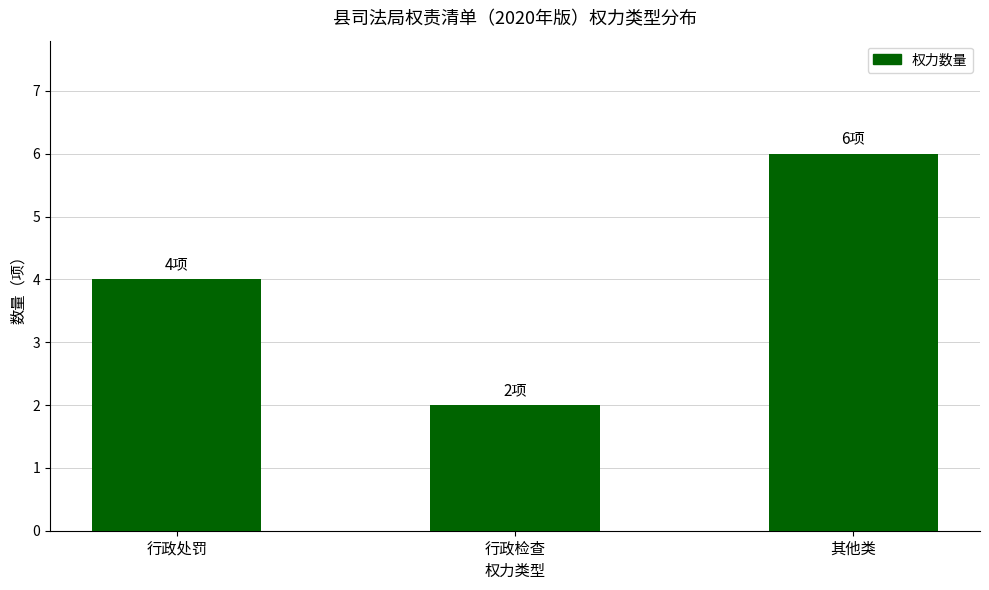

List the labels in order of value, largest first.

其他类, 行政处罚, 行政检查